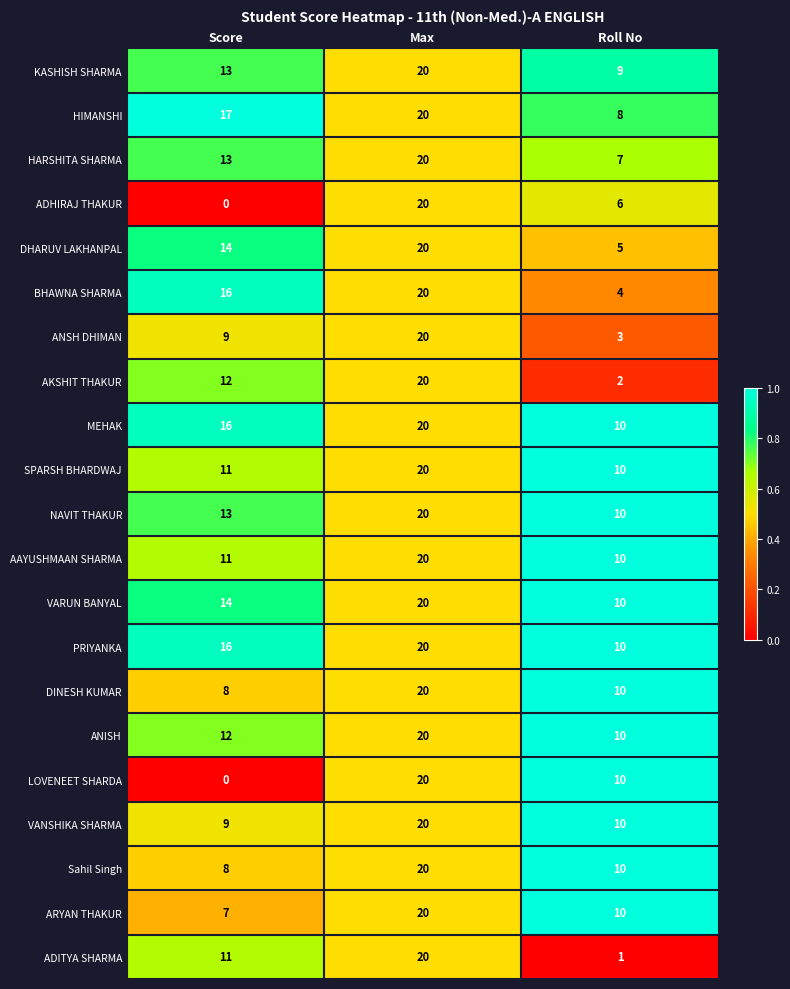

At which category is the sum across all series the highest?

Max